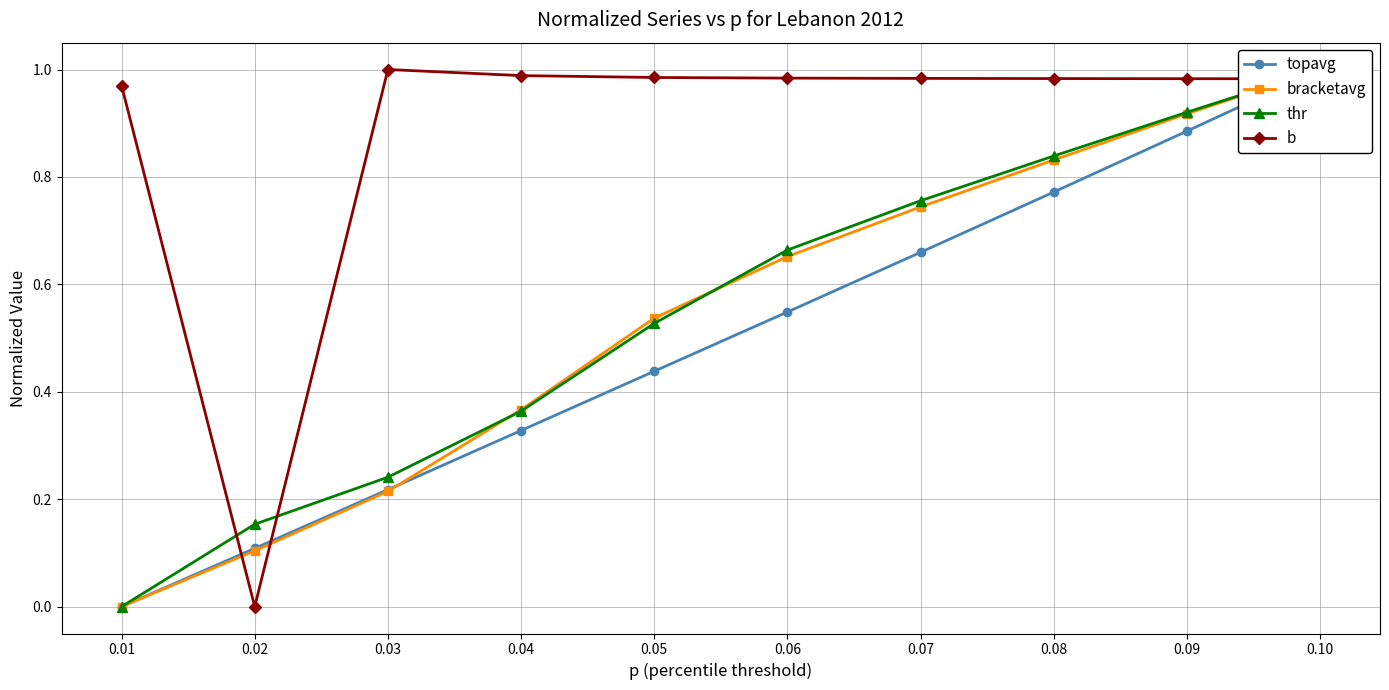

Reading left to right, what are all the values shown in this chart?

topavg: 0.0	0.1	0.2	0.3	0.4	0.5	0.7	0.8	0.9	1.0
bracketavg: 0.0	0.1	0.2	0.4	0.5	0.7	0.7	0.8	0.9	1.0
thr: 0.0	0.2	0.2	0.4	0.5	0.7	0.8	0.8	0.9	1.0
b: 1.0	0.0	1.0	1.0	1.0	1.0	1.0	1.0	1.0	1.0